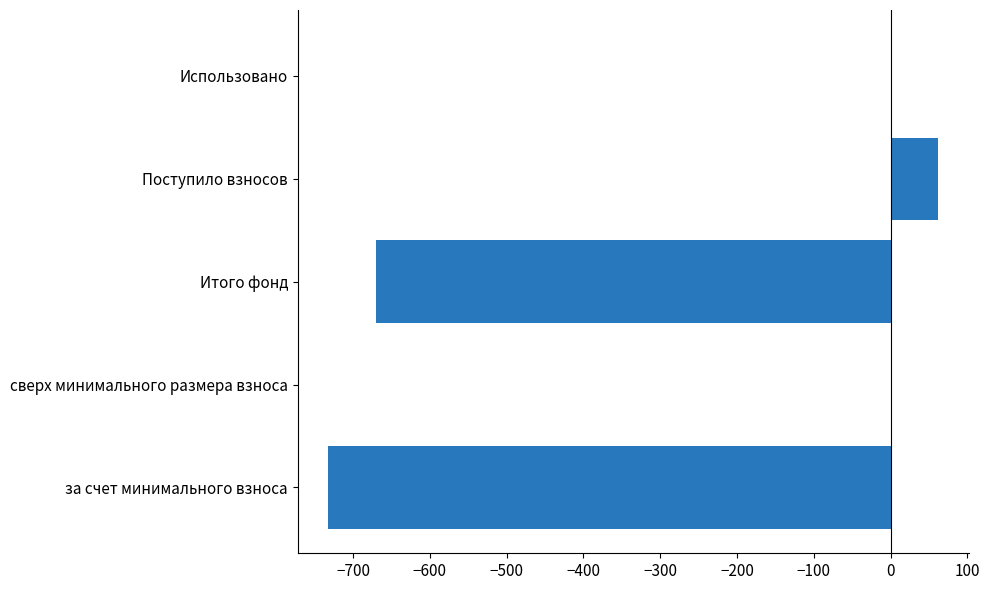

What is the change in value from сверх минимального размера взноса to Поступило взносов?

+61.8